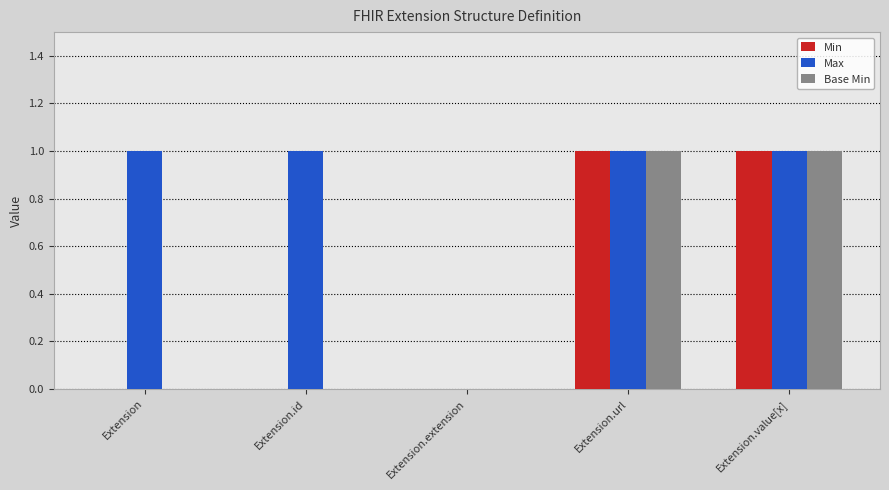

What is the highest value of the Base Min series?

1